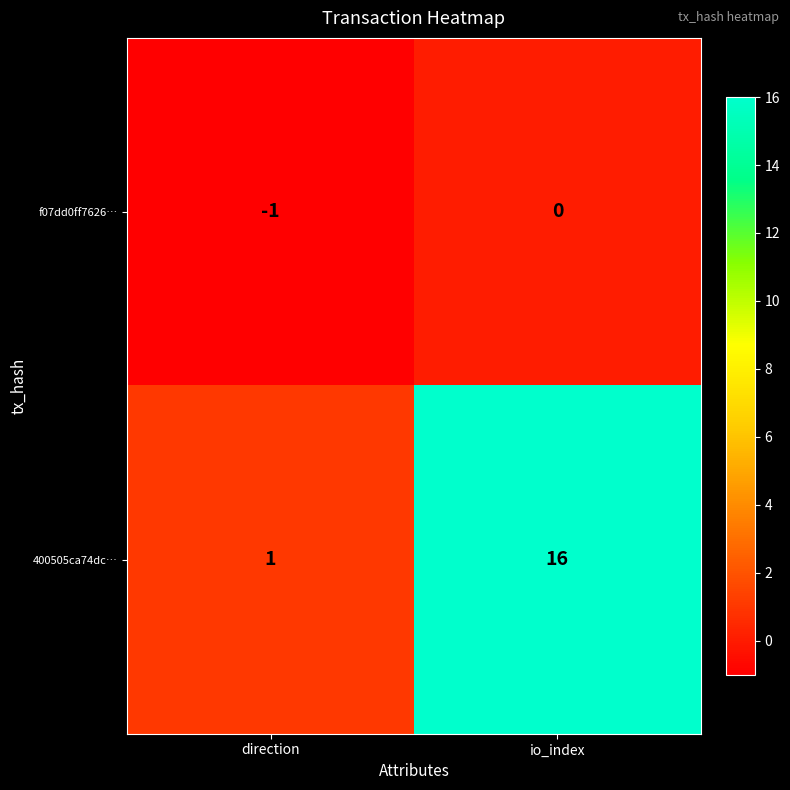

True or false: f07dd0ff7626… has a value of 0 at io_index.

True